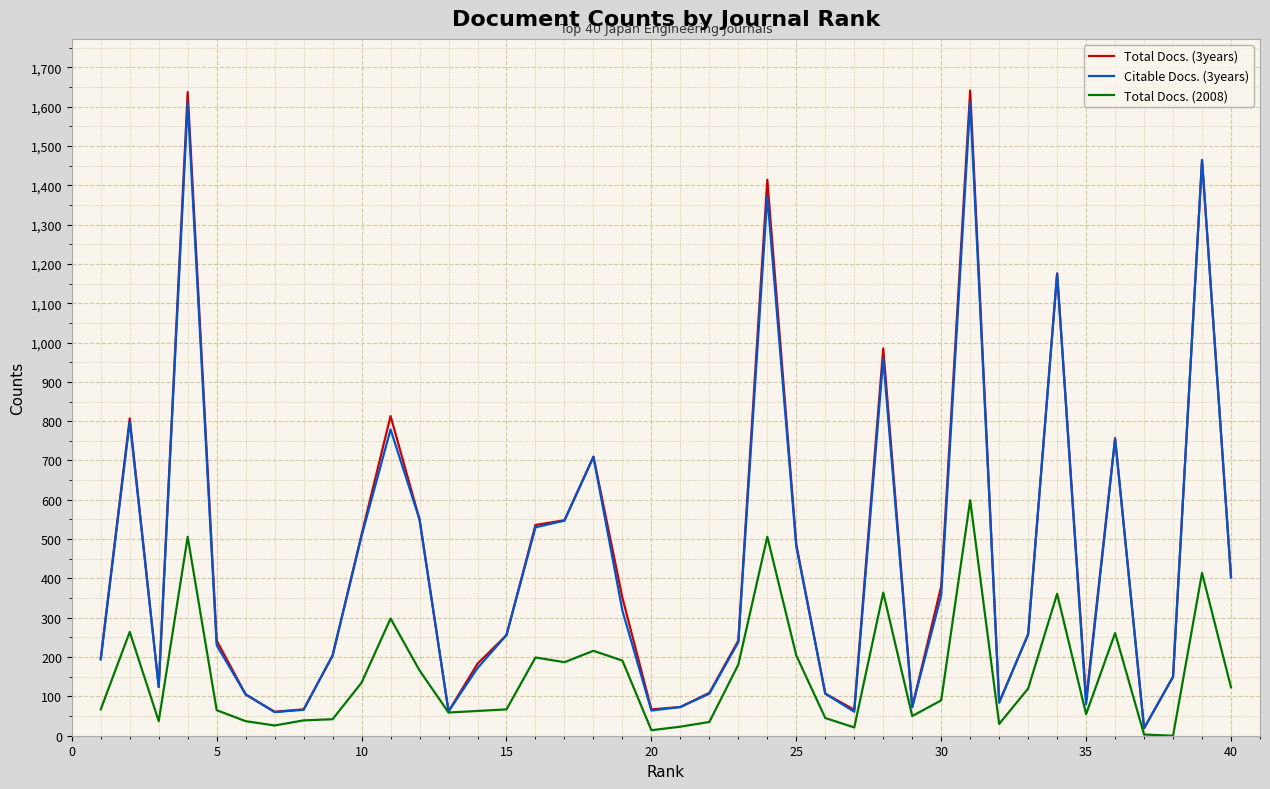

Which series has the largest range (max minus min)?

Total Docs. (3years)